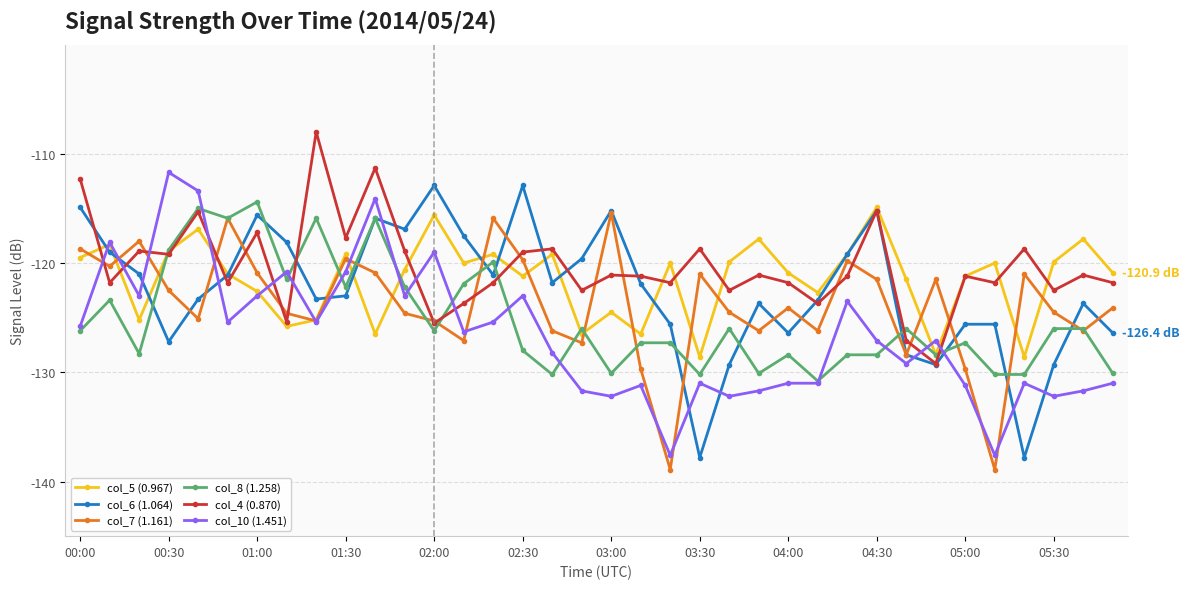

What is the lowest value of the col_6 (1.064) series?

-137.8